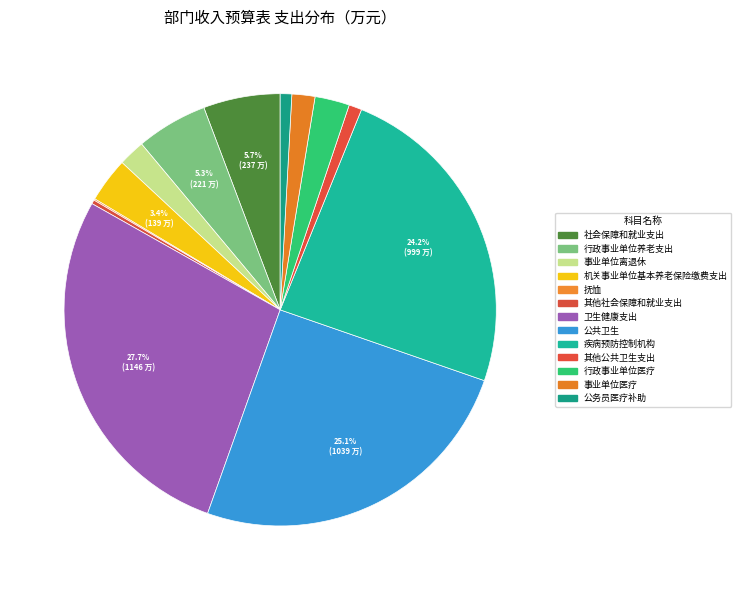

Which category has the smallest portion of the pie?

抚恤